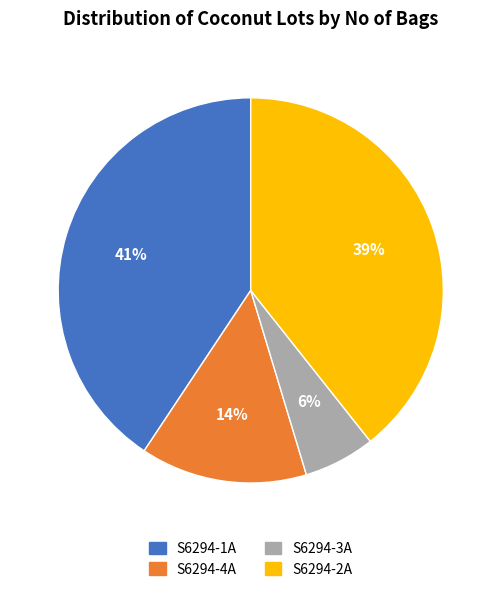

Which slice is the largest?

S6294-1A